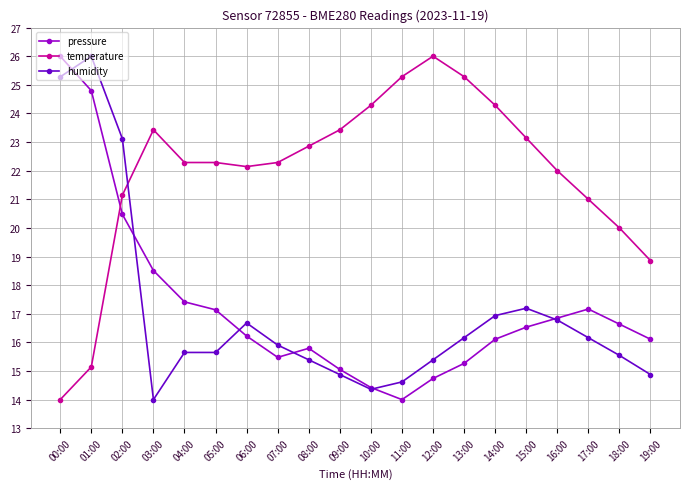

What is the total value across all series at 10:00?

53.1